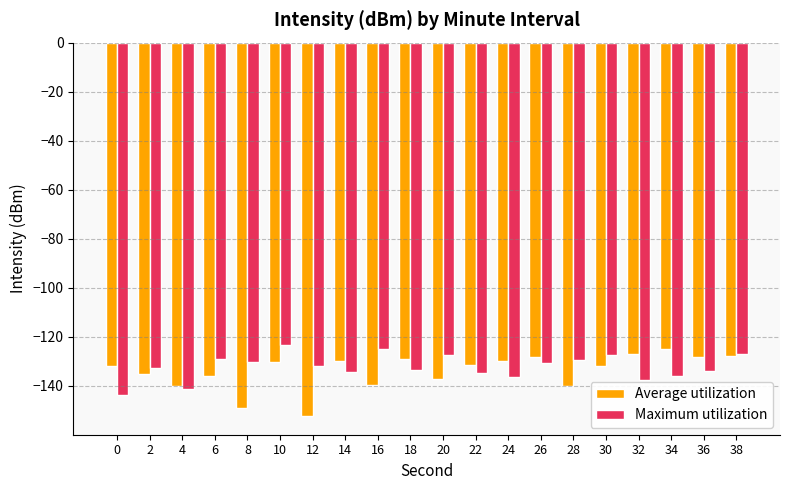

What is the maximum value shown in the chart?

-123.5